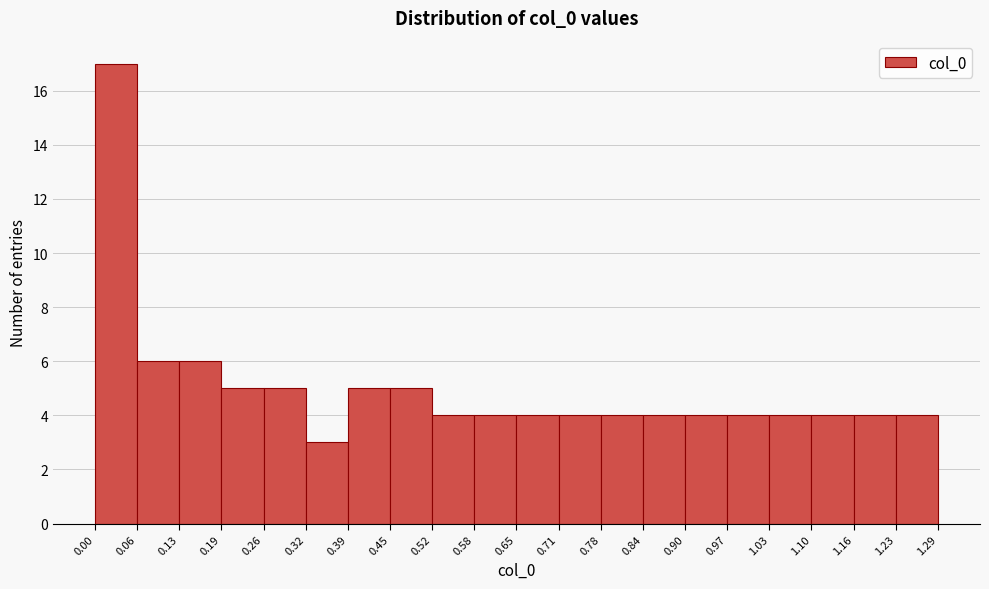

Reading left to right, transcribe this chart: for each bar, give the range it covers on the x-axis and its height. The values are not printed on the chart, so give them approximately, as read against the axis.

0.00 to 0.06: 17
0.06 to 0.13: 6
0.13 to 0.19: 6
0.19 to 0.26: 5
0.26 to 0.32: 5
0.32 to 0.39: 3
0.39 to 0.45: 5
0.45 to 0.52: 5
0.52 to 0.58: 4
0.58 to 0.65: 4
0.65 to 0.71: 4
0.71 to 0.78: 4
0.78 to 0.84: 4
0.84 to 0.90: 4
0.90 to 0.97: 4
0.97 to 1.03: 4
1.03 to 1.10: 4
1.10 to 1.16: 4
1.16 to 1.23: 4
1.23 to 1.29: 4